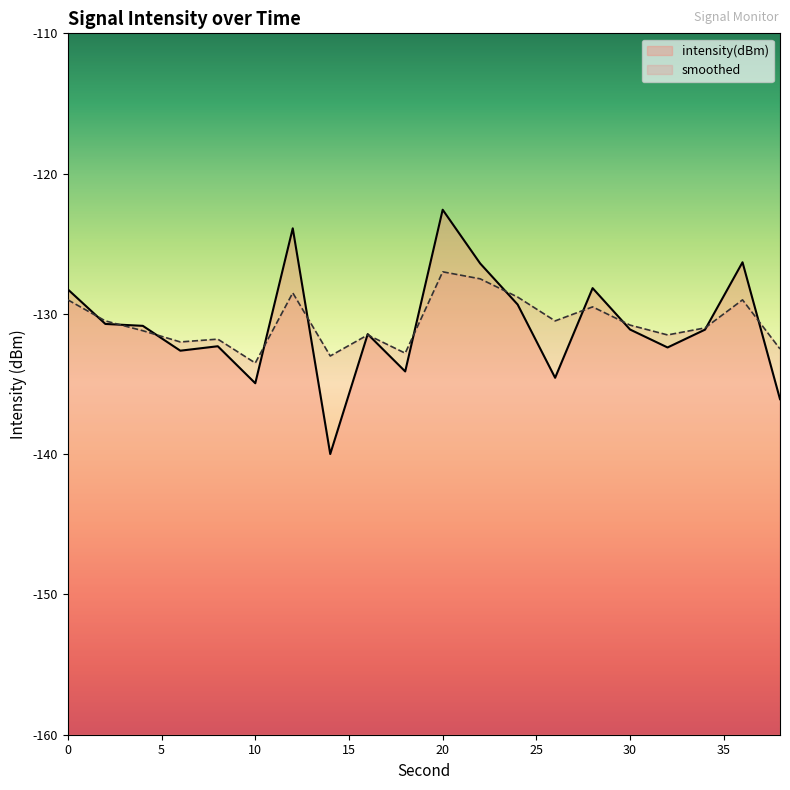

How many lines are shown in the chart?

2